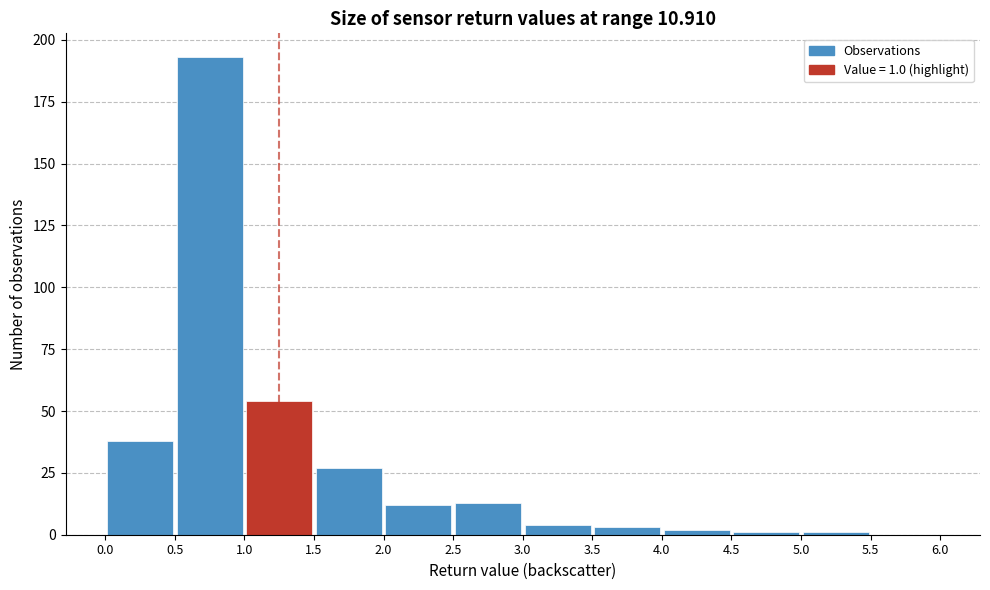

Which range on the x-axis has the tallest bar?

0.5 to 1.0